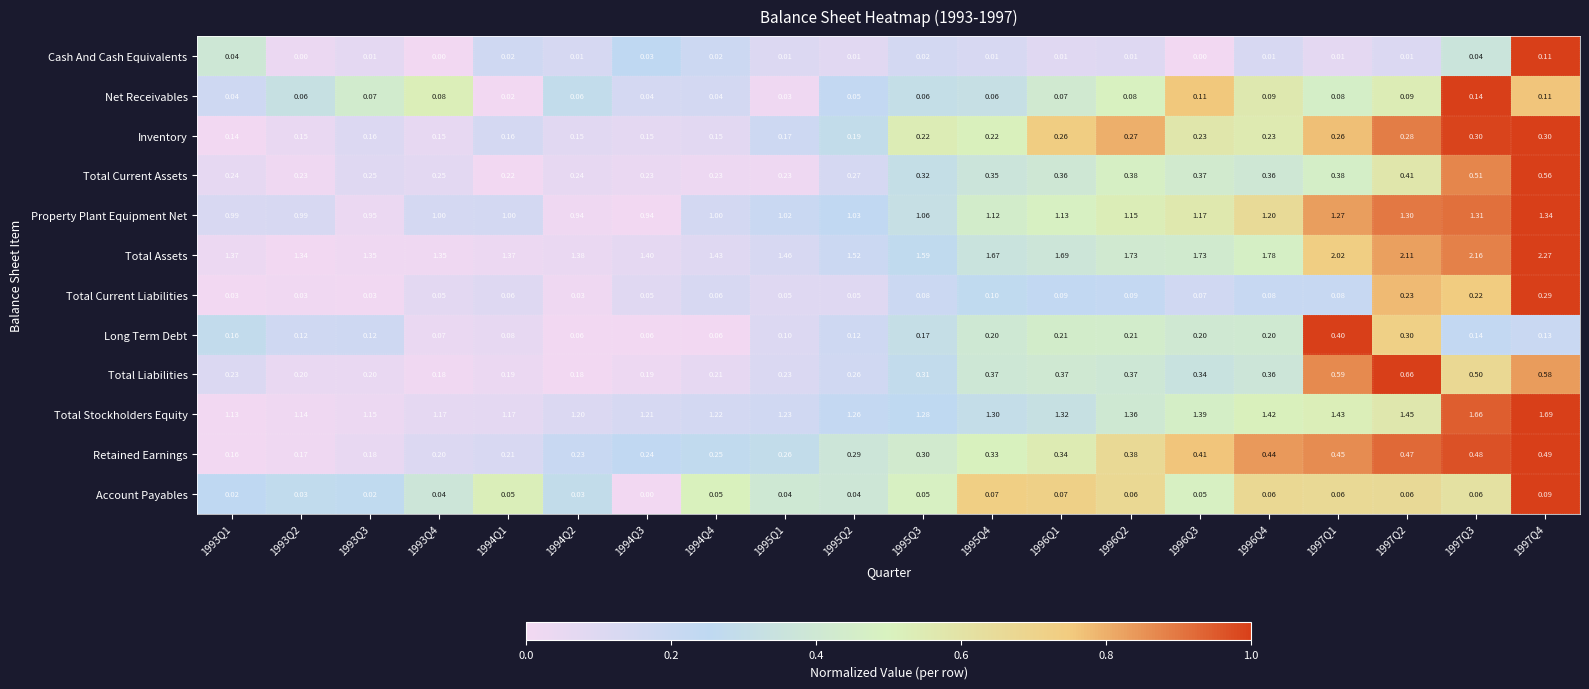

List the series in order of their peak value, lowest first.

Account Payables, Cash And Cash Equivalents, Net Receivables, Total Current Liabilities, Inventory, Long Term Debt, Retained Earnings, Total Current Assets, Total Liabilities, Property Plant Equipment Net, Total Stockholders Equity, Total Assets